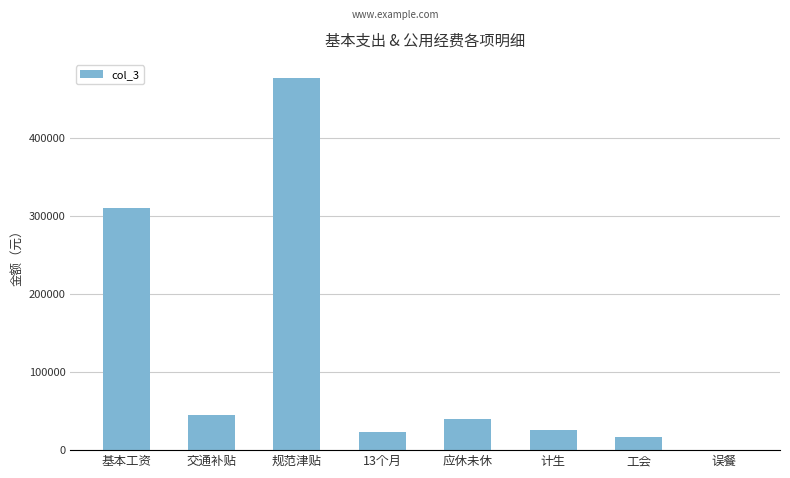

Between 交通补贴 and 误餐, which is larger?

交通补贴